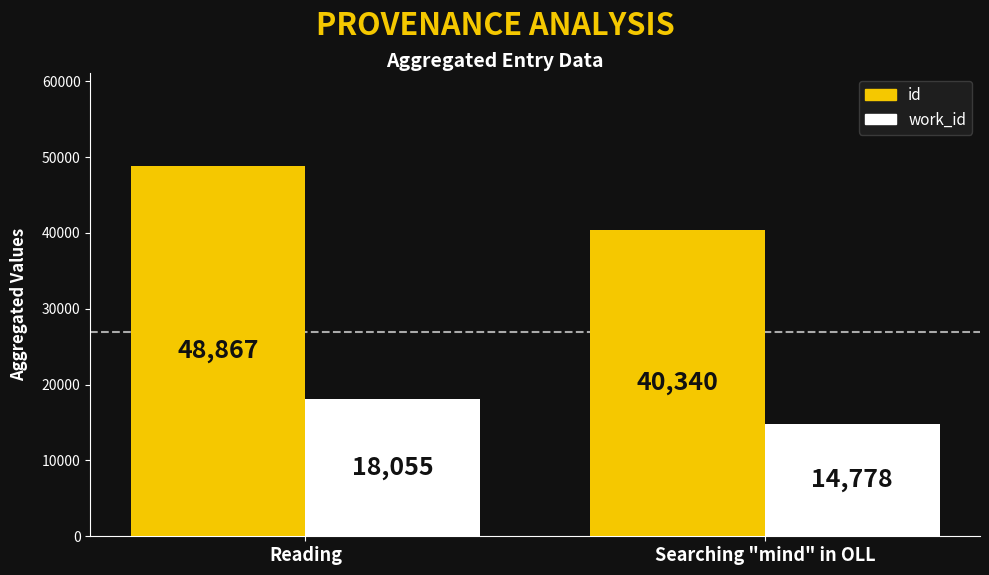

Are the bars horizontal?

No